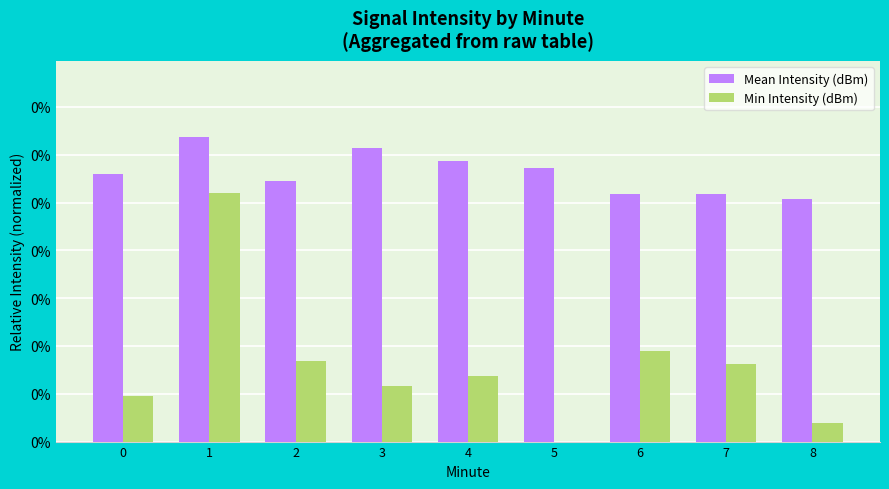

Does the chart contain stacked bars?

No